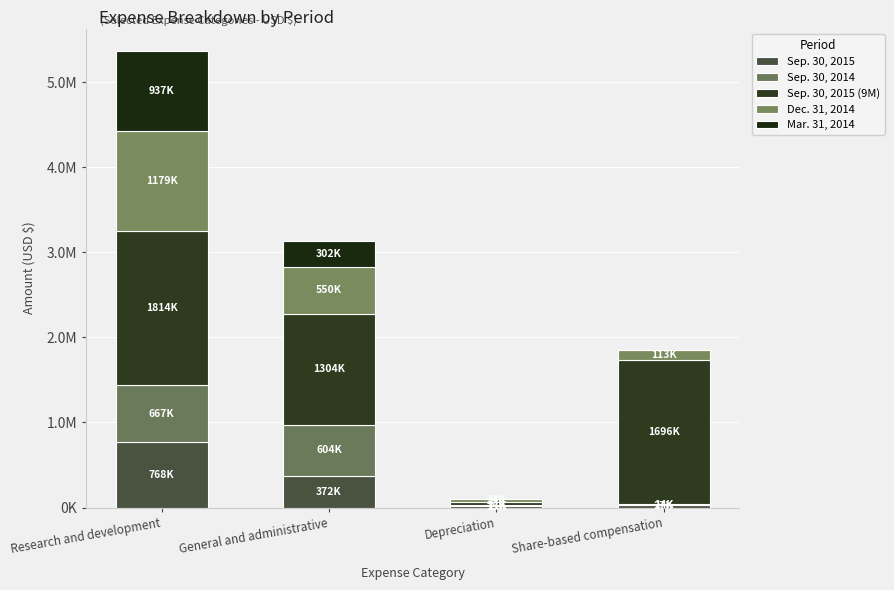

Read the Sep. 30, 2015 (9M) value at Research and development, to the nearest 100.

1813800